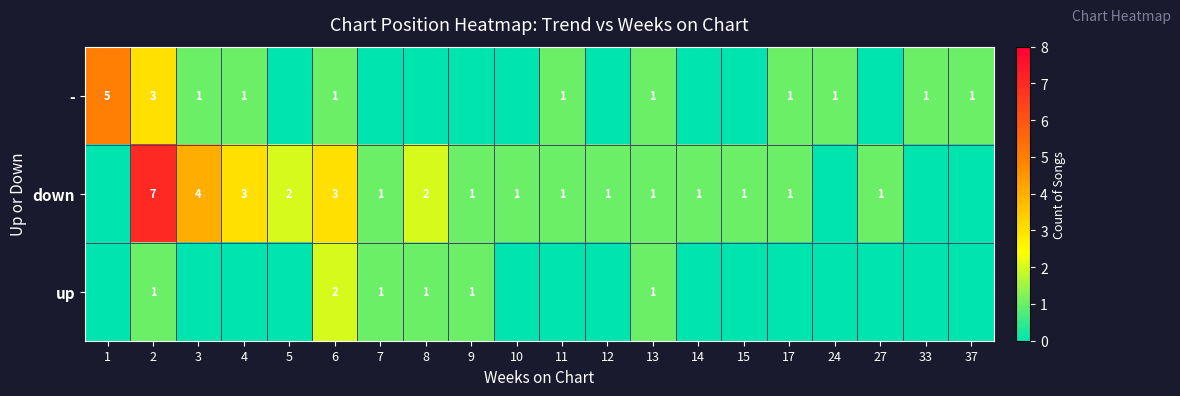

What is the greatest value displayed?

7